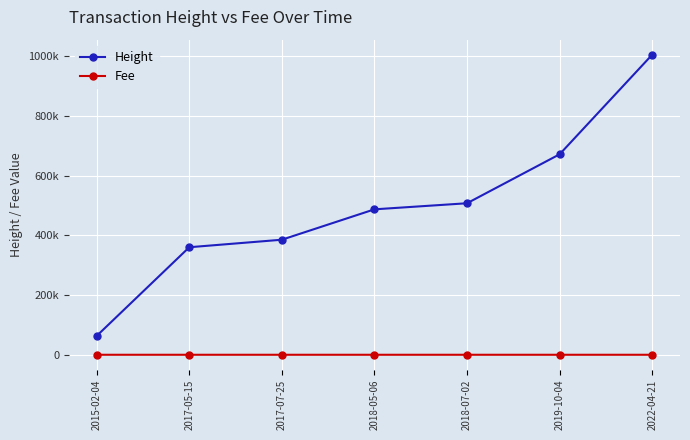

True or false: Height has a value of 979675.1 at 2019-10-04.

False